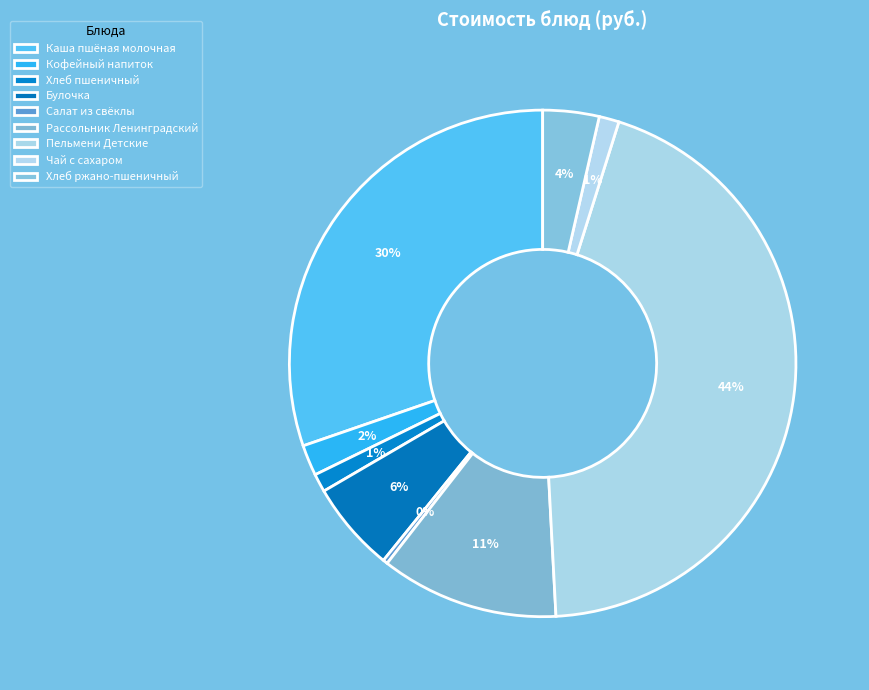

To the nearest percent, what is the average slice percentage?

11%